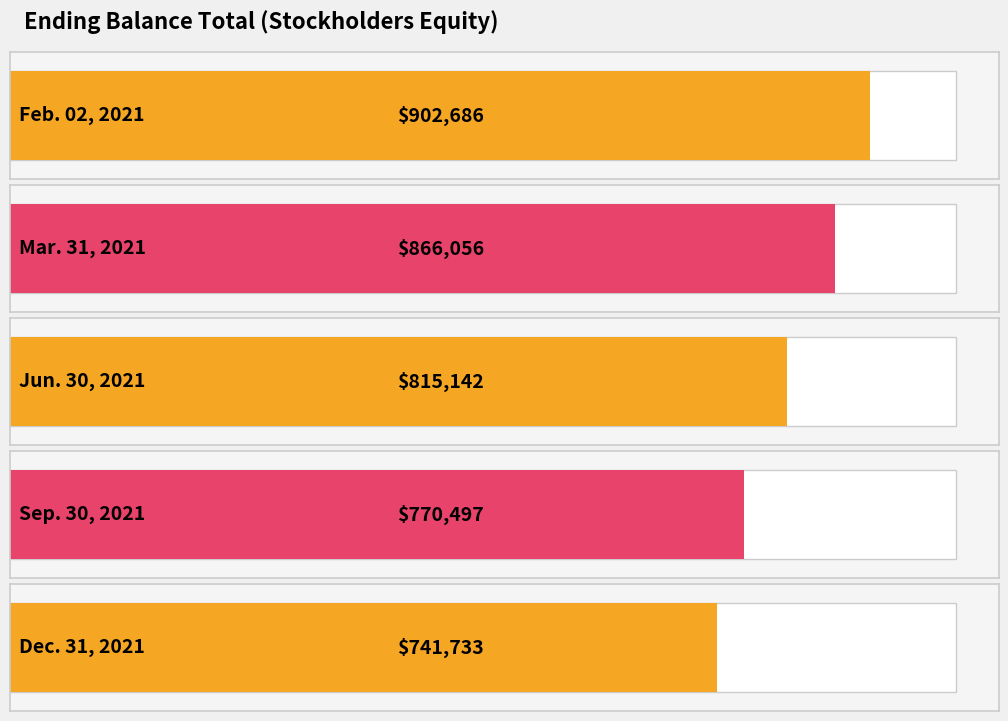

What is the sum of all values?

4096114